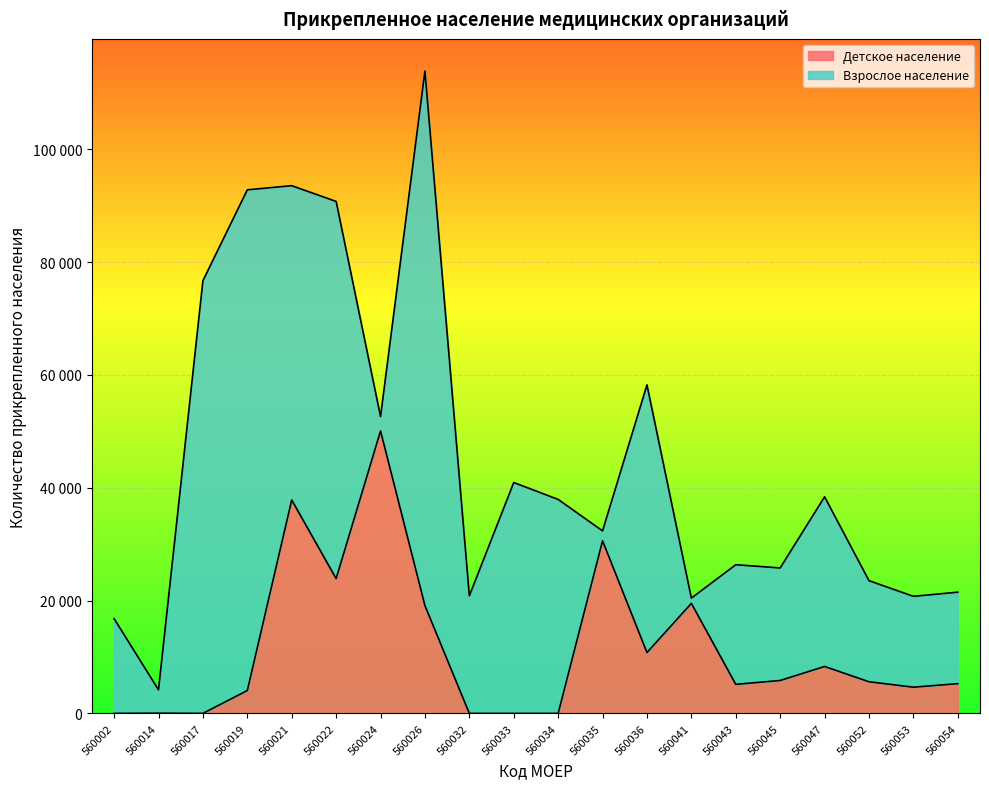

Which label corresponds to the smallest value in the chart?

560002